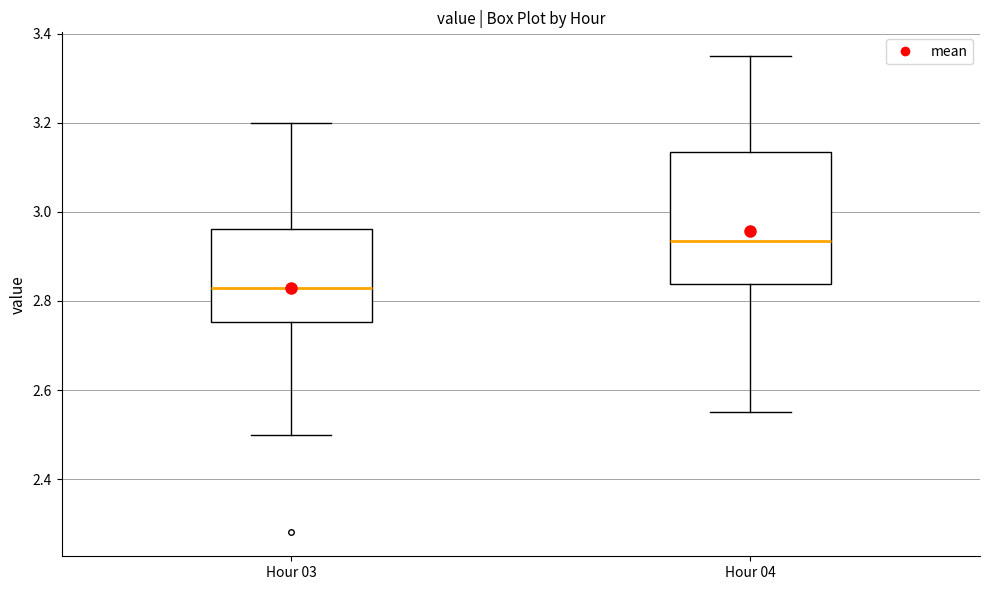

Which box is the tallest, from its lower edge to its upper edge?

Hour 04